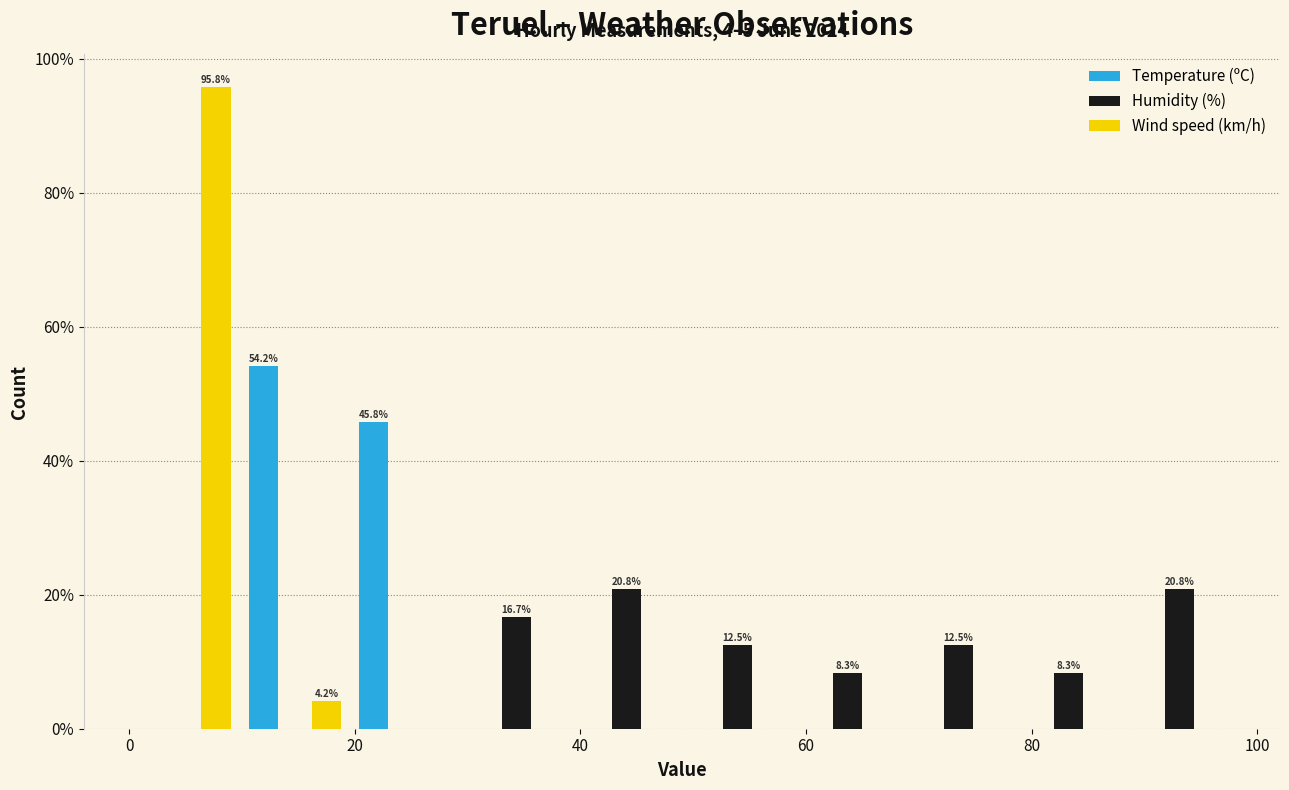

In the Temperature (ºC) series, which range on the x-axis has the tallest bar?

9.8 to 19.6